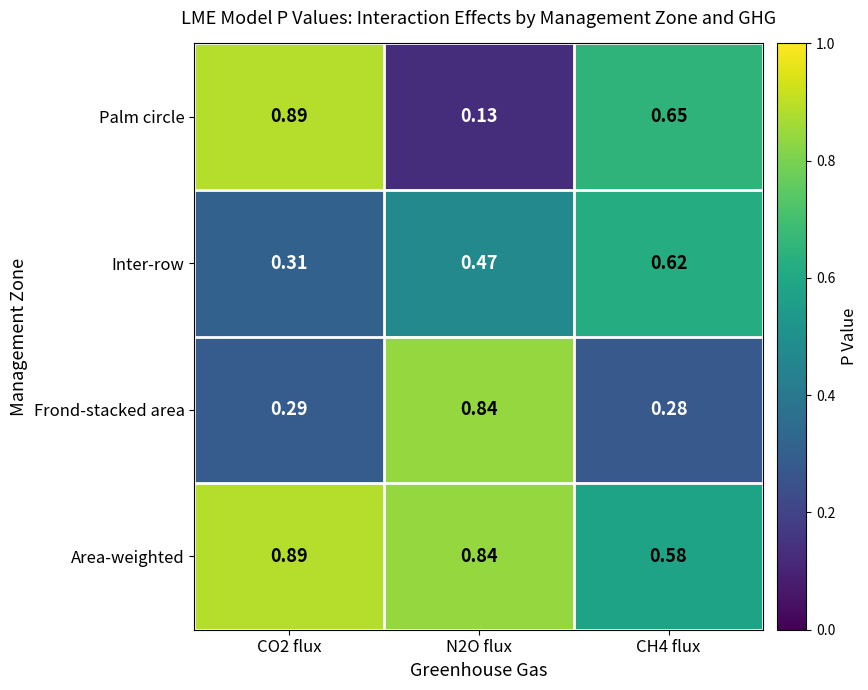

Between CO2 flux and N2O flux, which series saw the biggest shift?

Palm circle